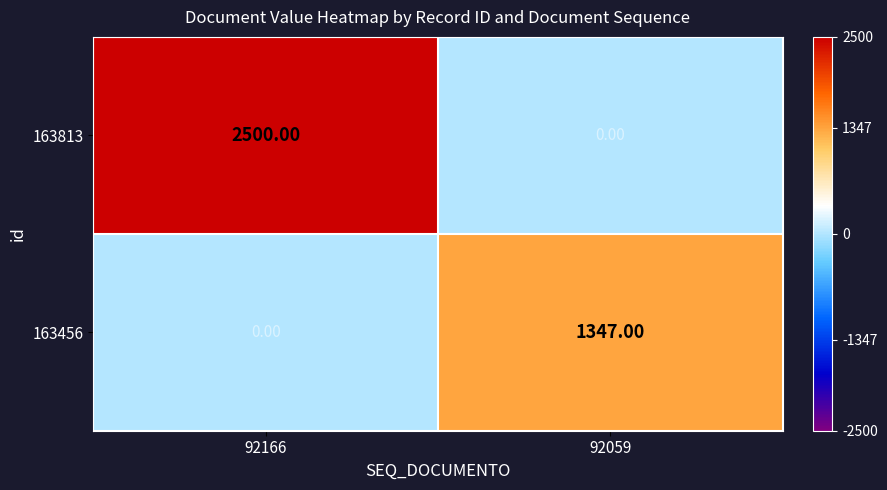

At which category does the chart reach its peak across all series?

92166